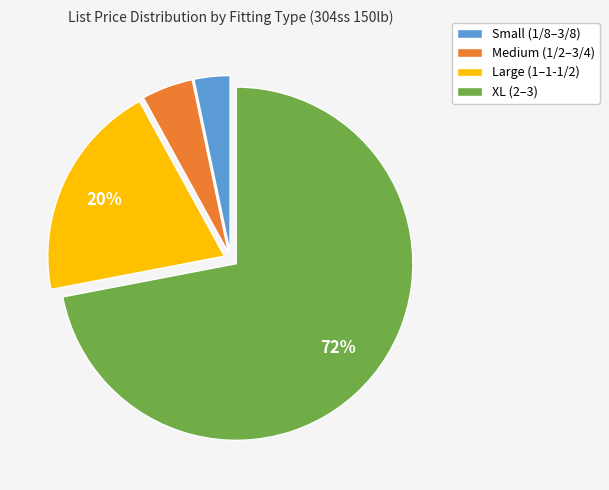

Is the sum of Small (1/8–3/8) and Large (1–1-1/2) greater than half?

No